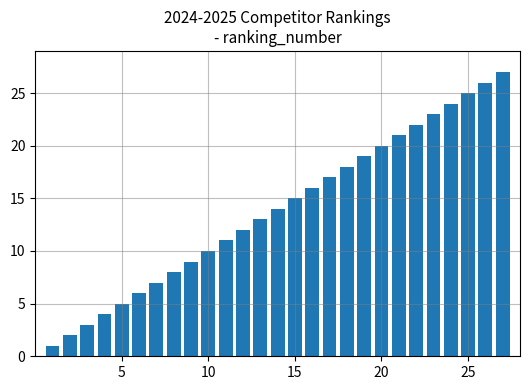

What is the greatest value displayed?

27